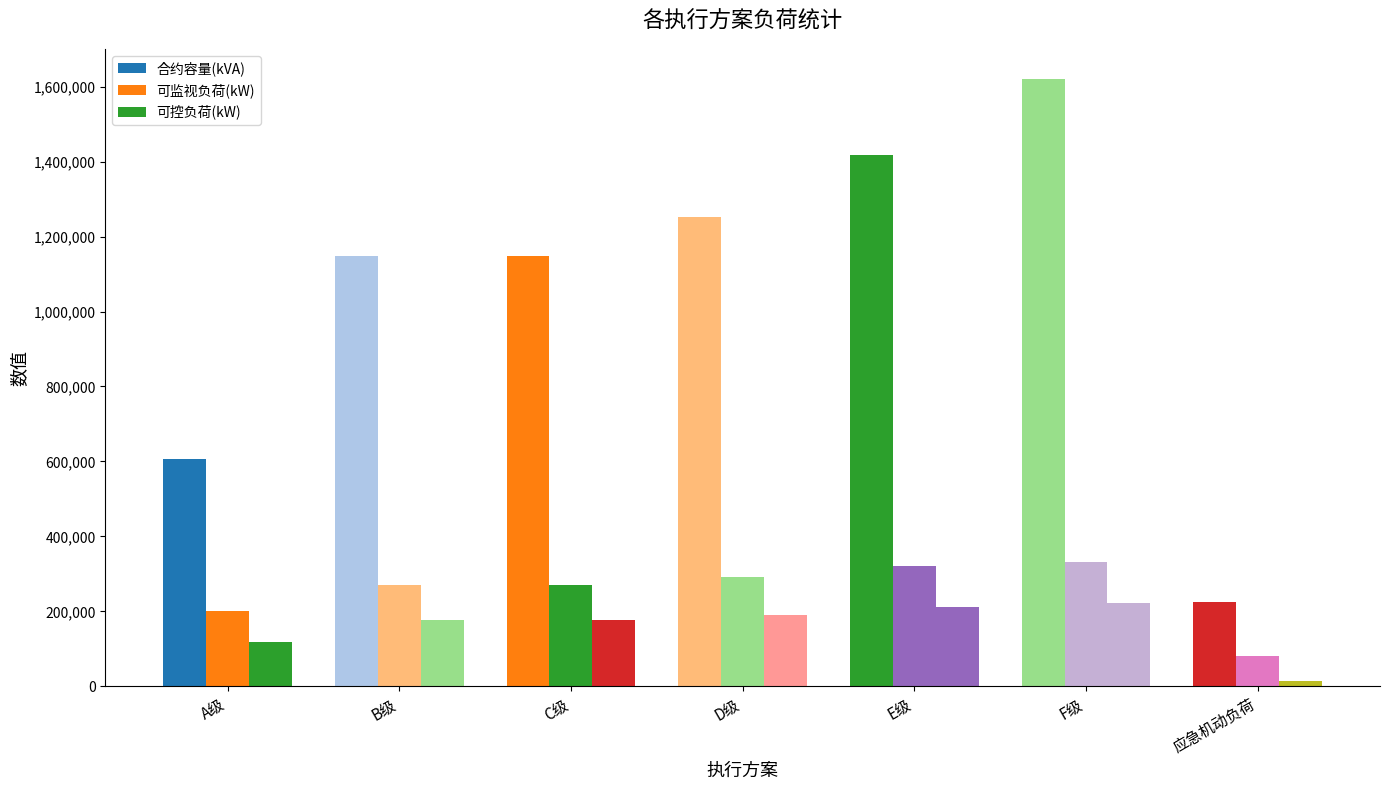

How many data points does each series have?

7